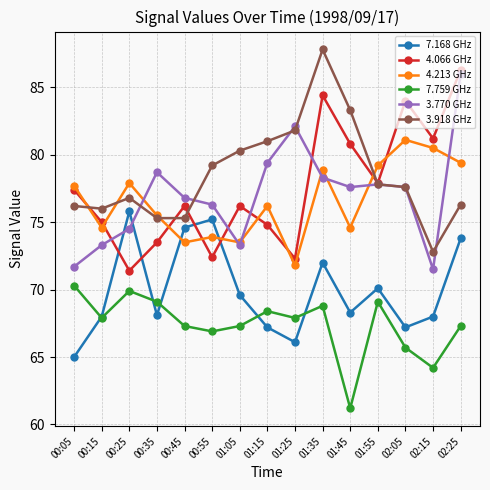

Between 01:45 and 02:25, which series saw the biggest shift?

3.770 GHz